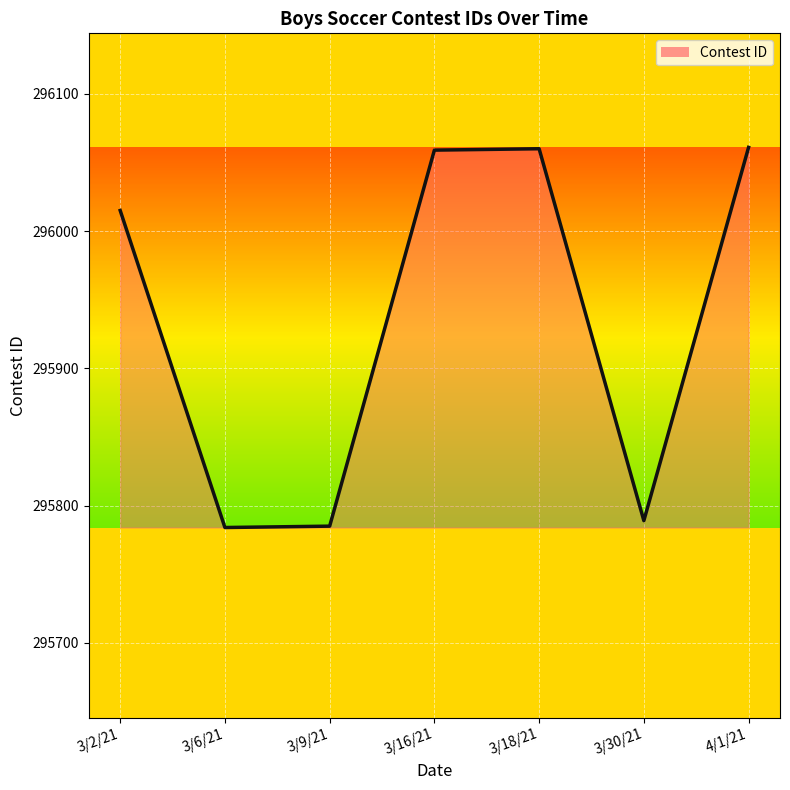

The value at 3/18/21 is 137936. True or false?

False